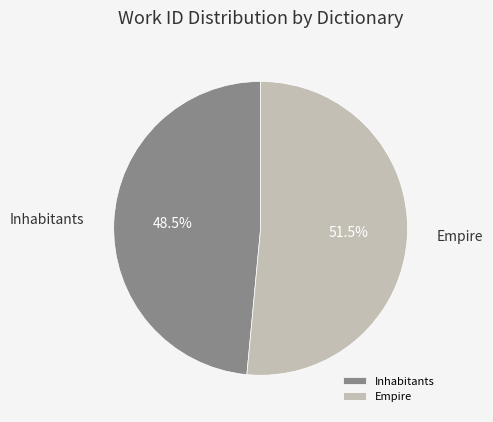

Combined, do Empire and Inhabitants account for over 50%?

Yes